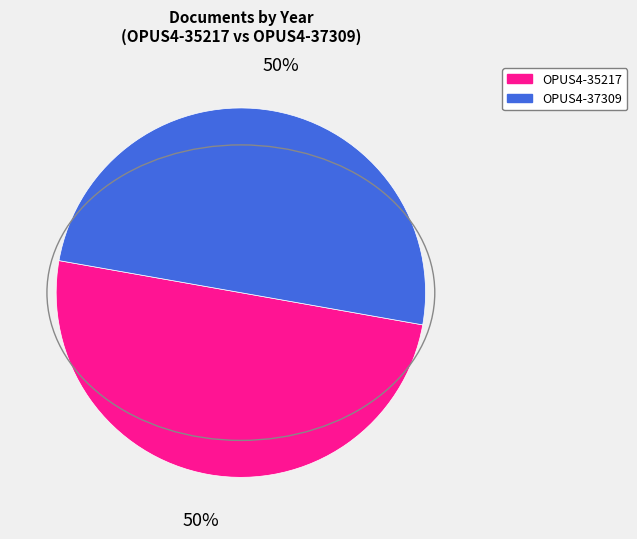

Approximately how many times larger is the value at OPUS4-37309 compared to OPUS4-35217?

1.0